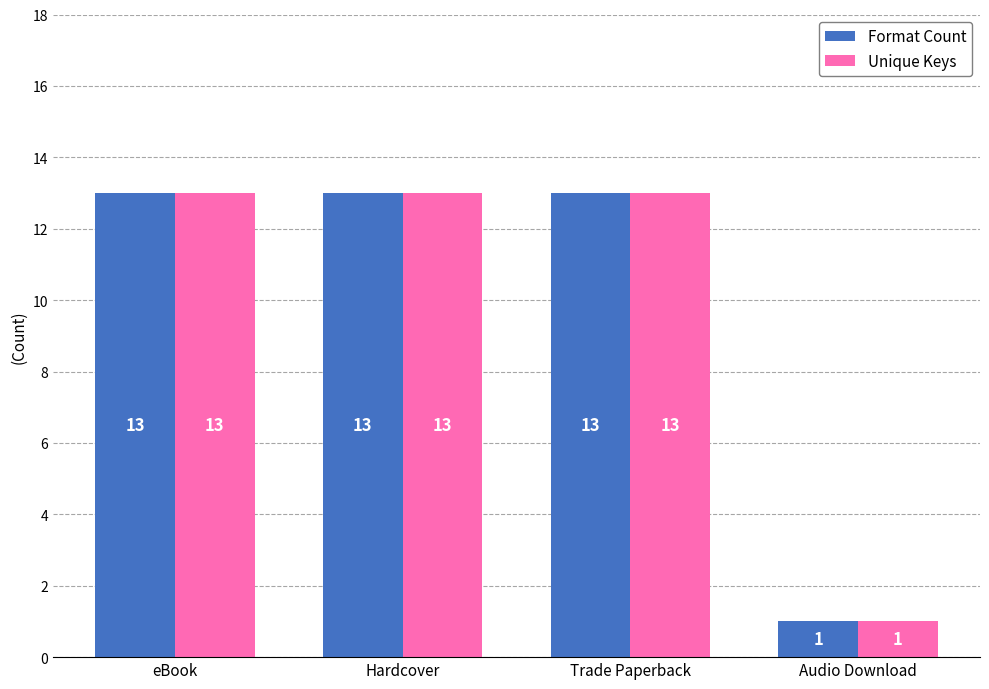

Count the number of categories in the chart.

4